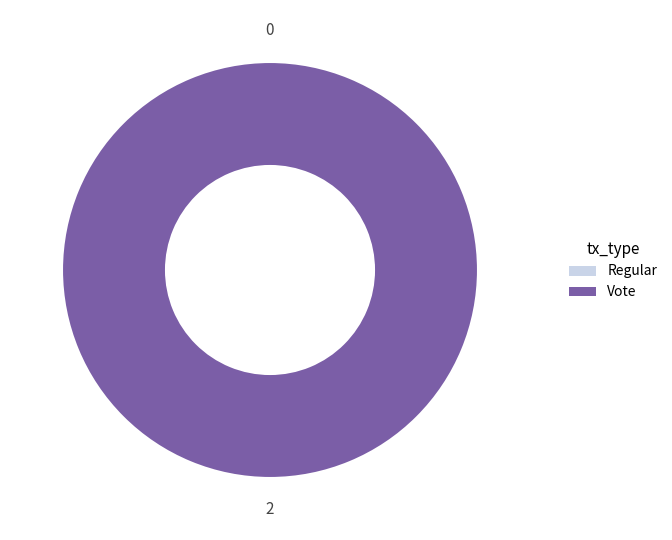

To the nearest percent, what is the difference between the largest and smallest slice percentages?

100%